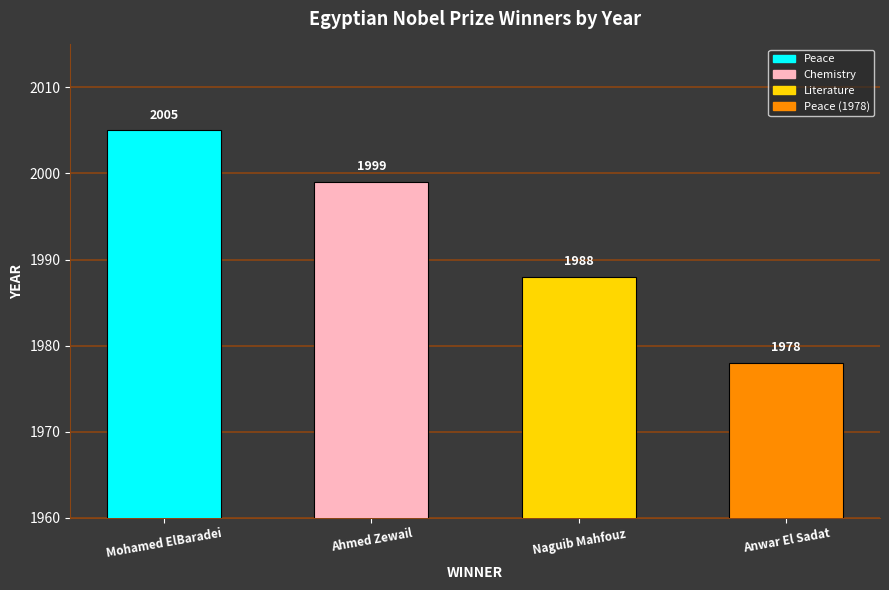

Reading left to right, list all the values displayed in this chart.

2005	1999	1988	1978